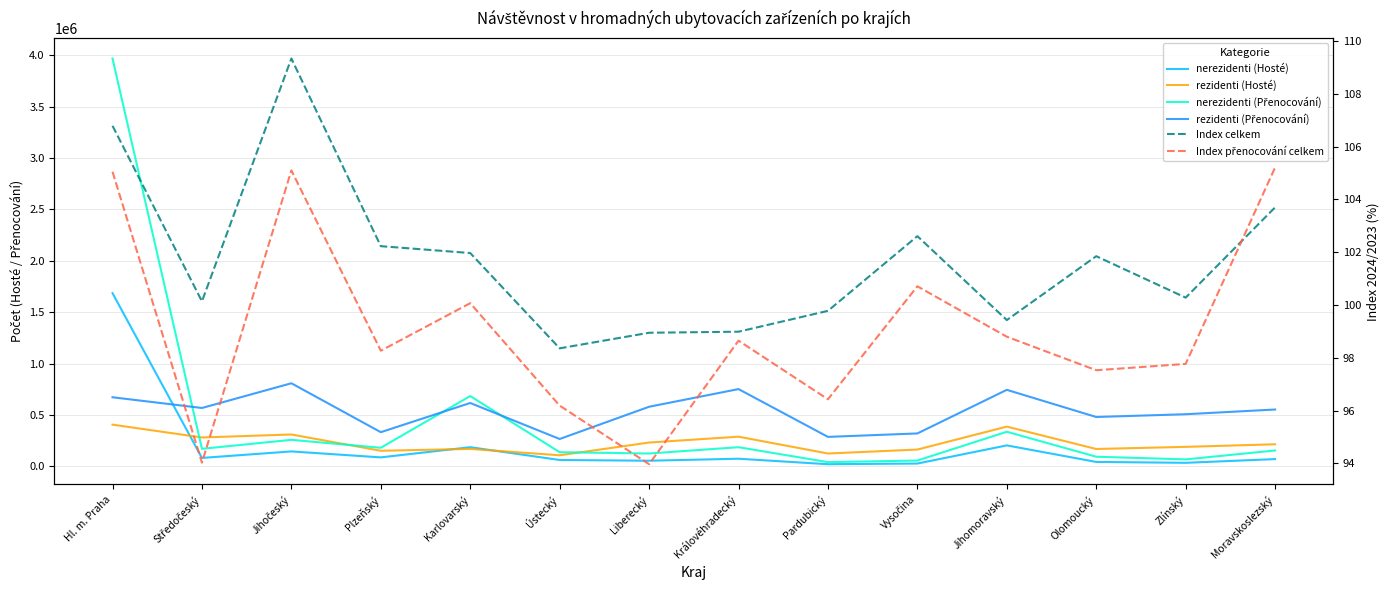

At which label is rezidenti (Hosté) closest to 256140?

Středočeský